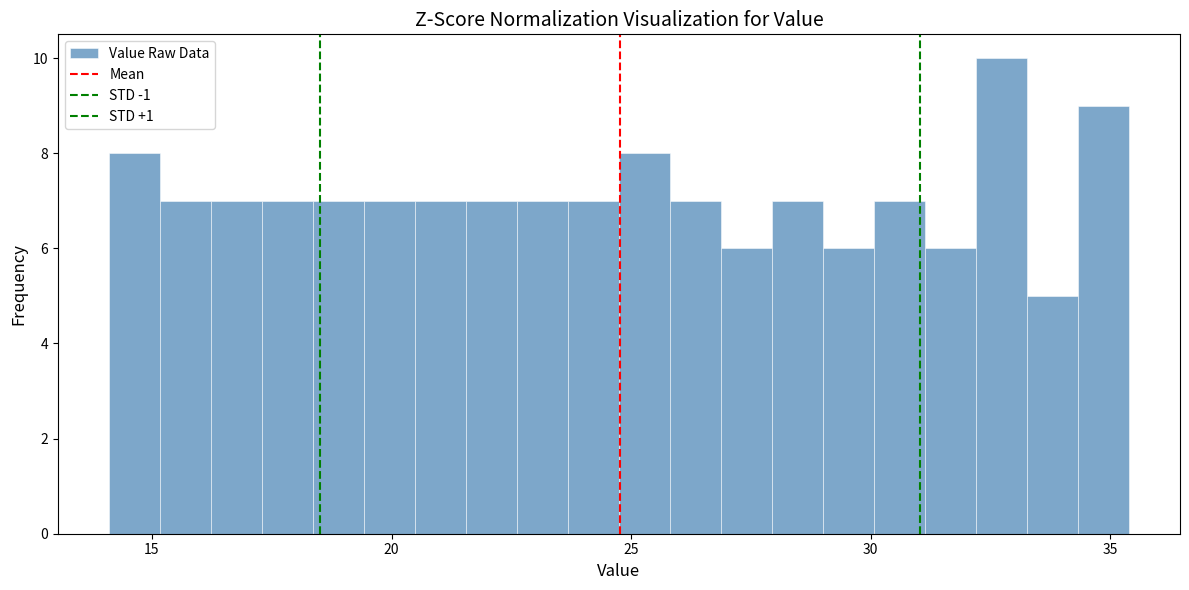

Read against the x-axis, roughly where is the centre of the tallest bar?

32.5